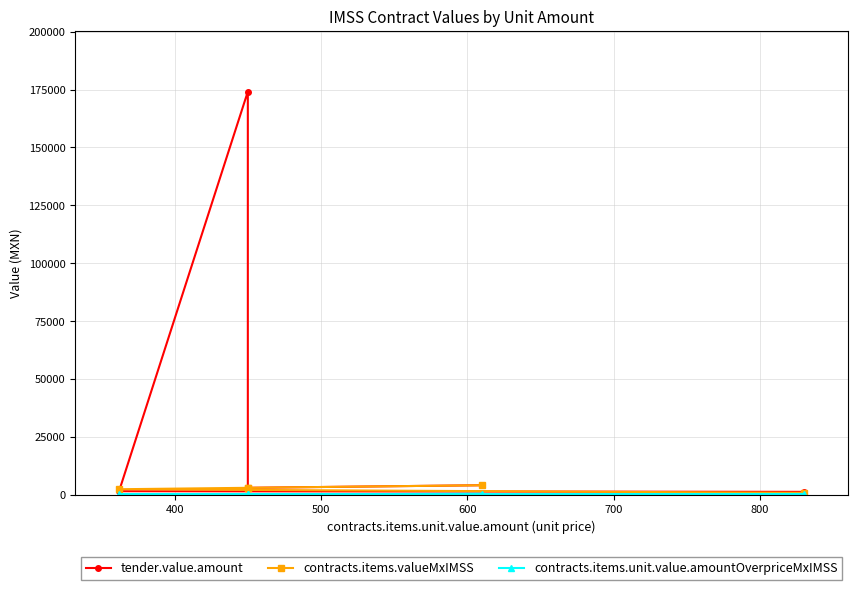

What is the difference between the maximum and second lowest values in the tender.value.amount series?

172445.6